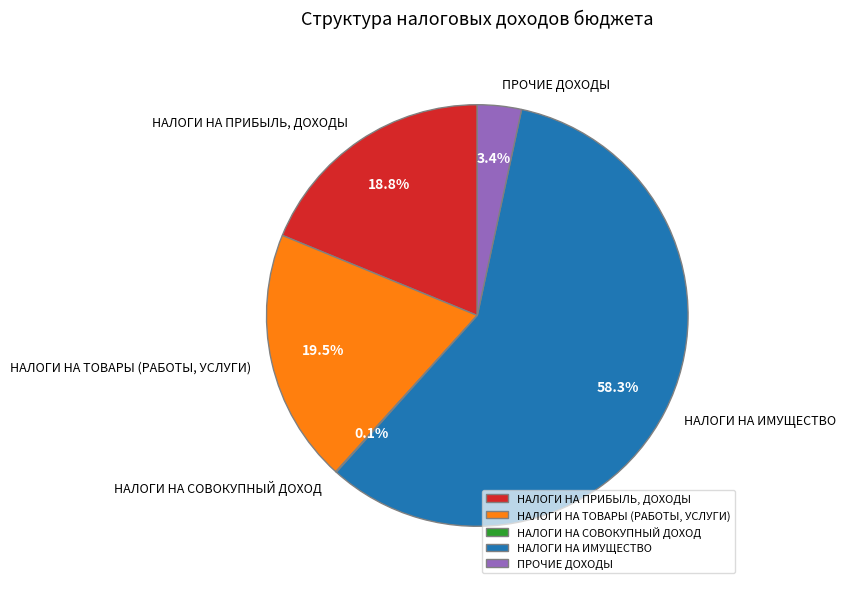

What percentage do НАЛОГИ НА ПРИБЫЛЬ, ДОХОДЫ and НАЛОГИ НА ТОВАРЫ (РАБОТЫ, УСЛУГИ) together represent?

38.3%